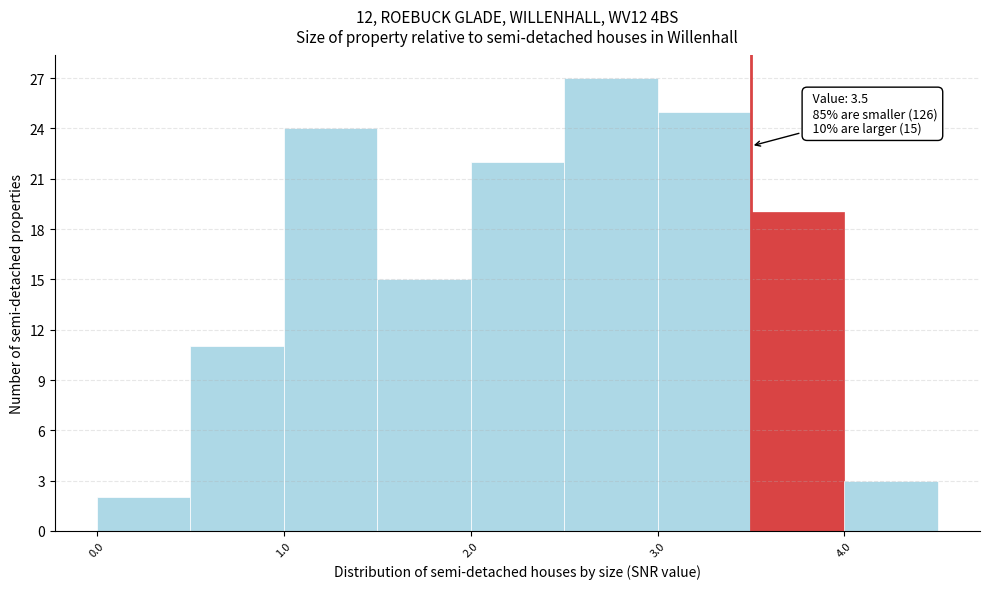

Which range on the x-axis has the tallest bar?

2.5 to 3.0